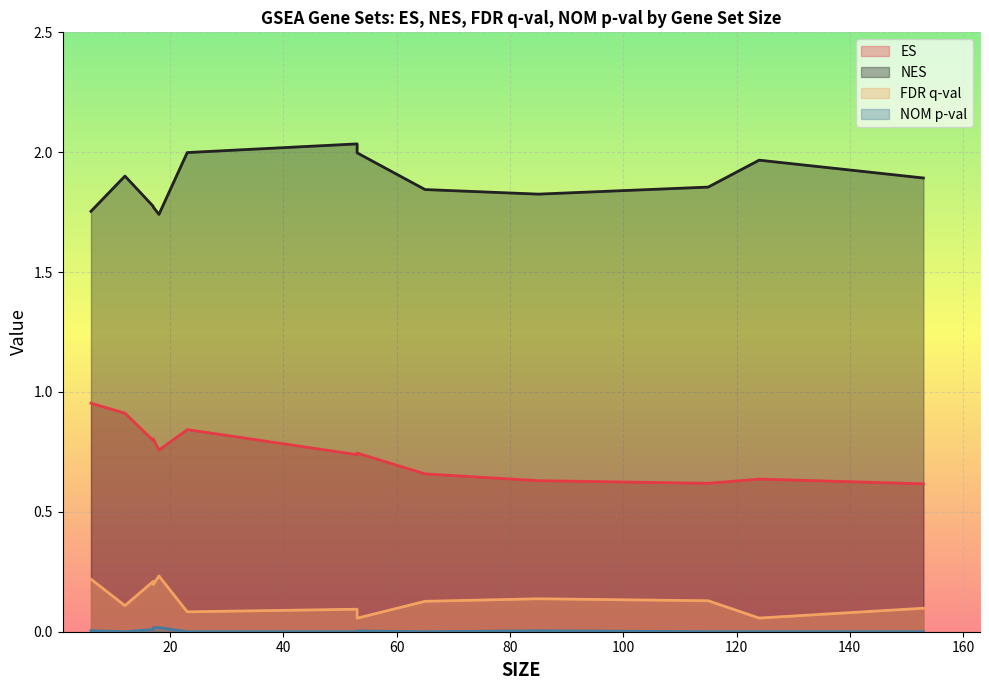

How many positive values does the NOM p-val series have?

6